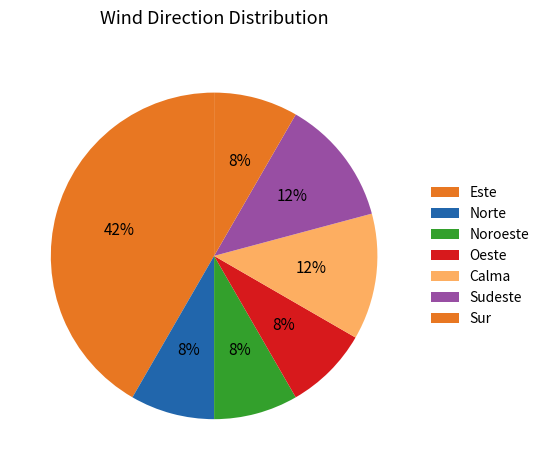

Is it true that Este is 14% of the pie?

False